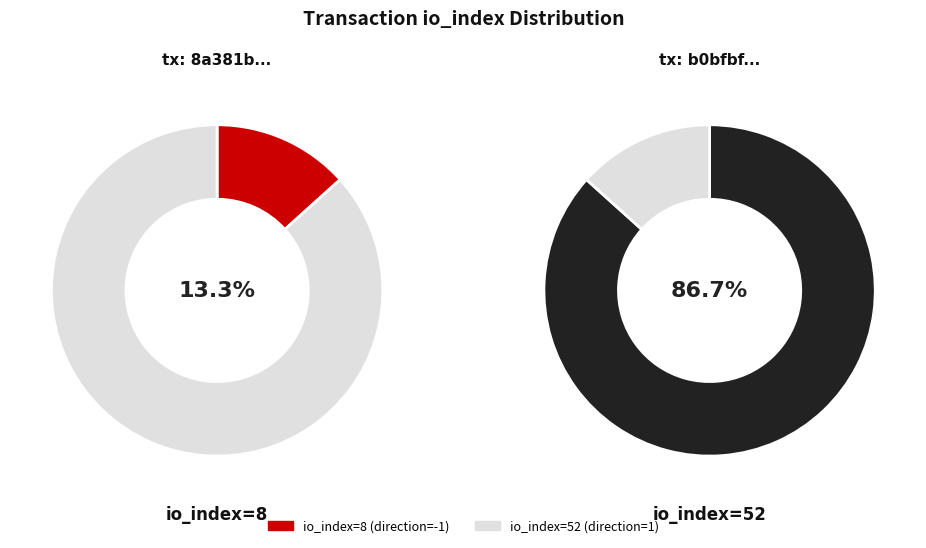

How many slices are in this pie chart?

2